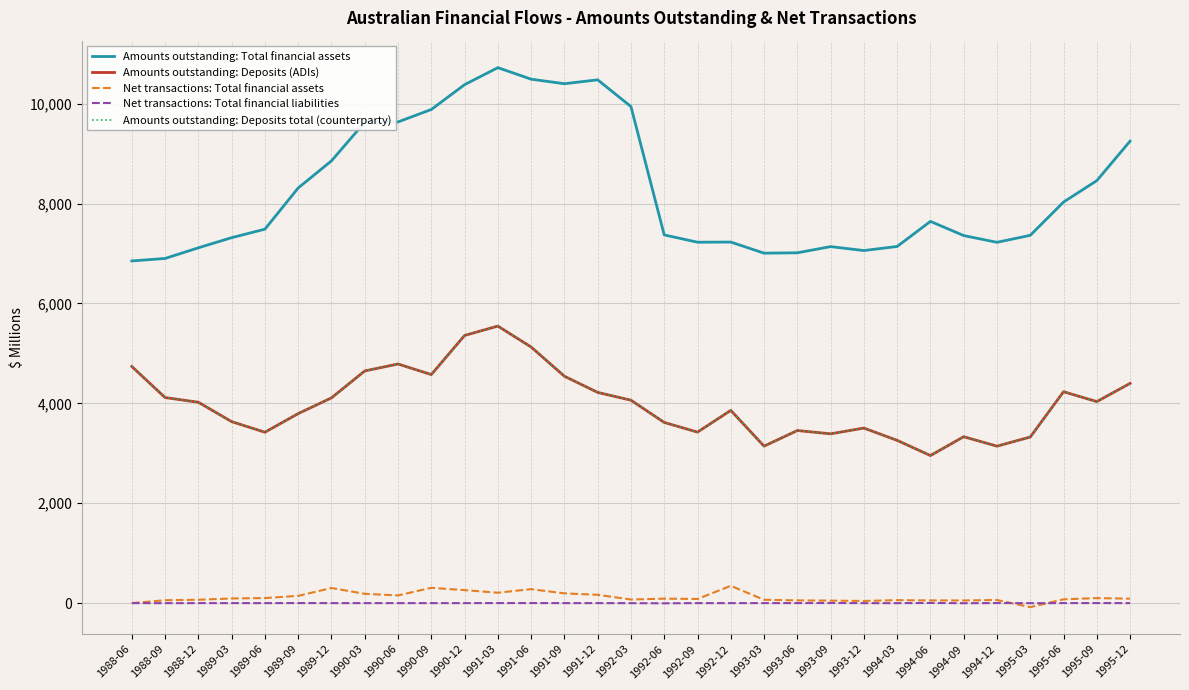

Does the chart display data point markers on the line(s)?

No